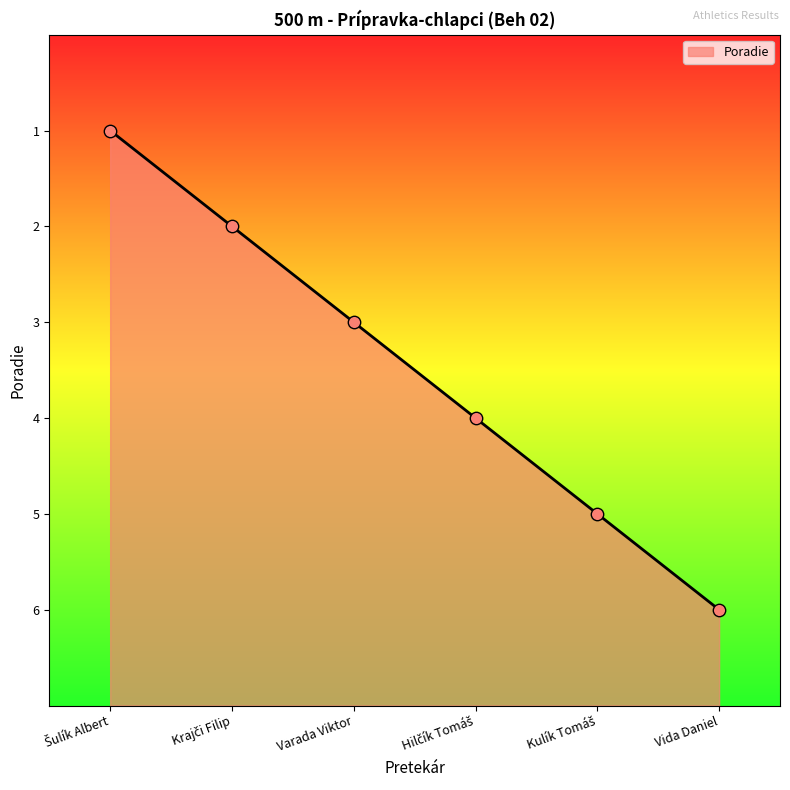

Approximately how many times larger is the value at Krajči Filip compared to Šulík Albert?

0.8